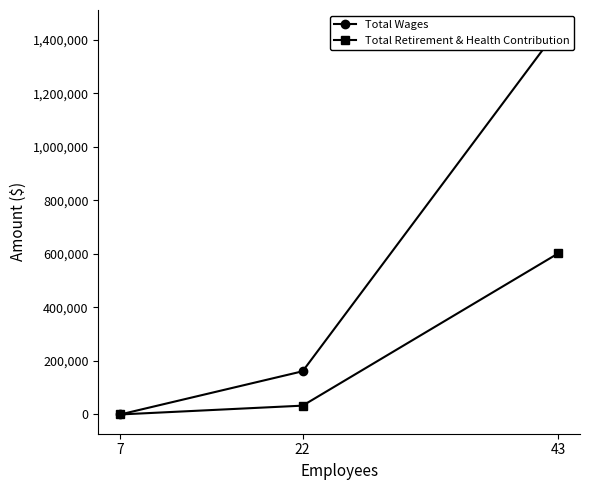

What is the difference between the maximum and minimum values in the Total Wages series?

1438987